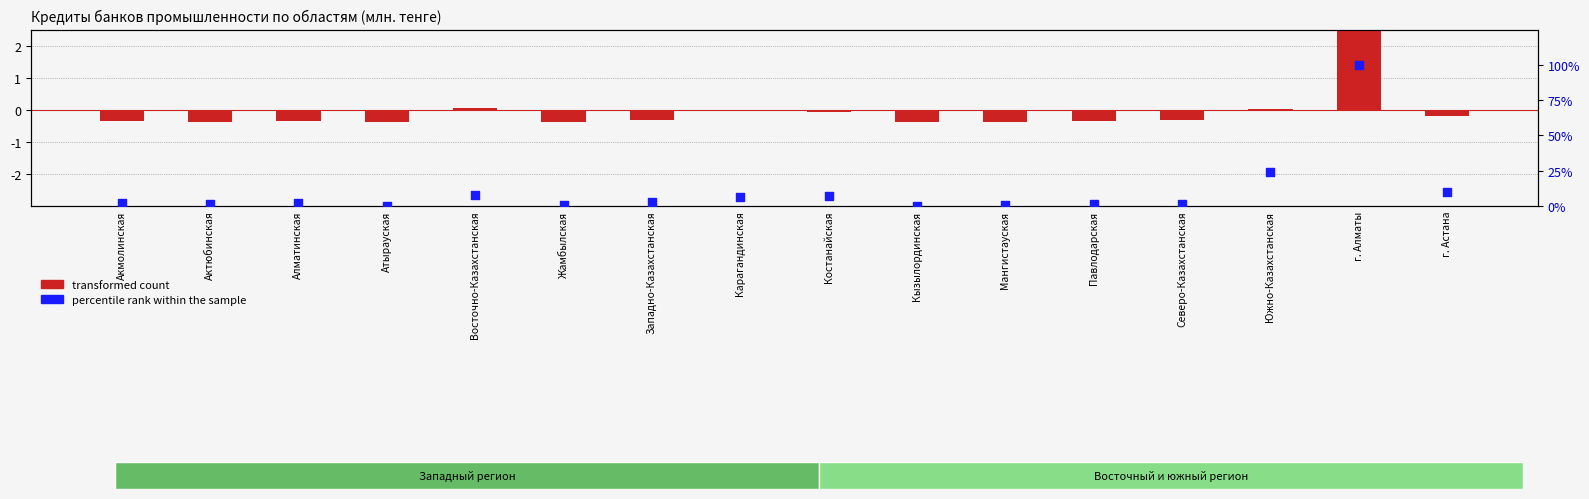

At which category is the sum across all series the highest?

г. Алматы